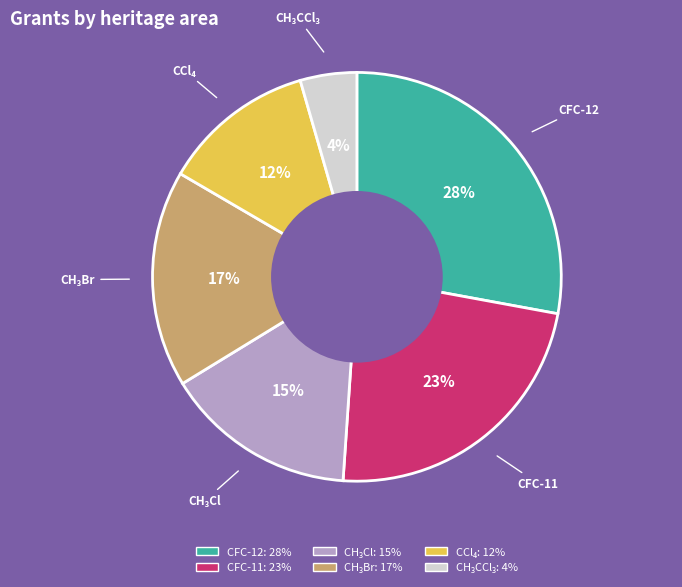

To the nearest percent, what is the average slice percentage?

17%